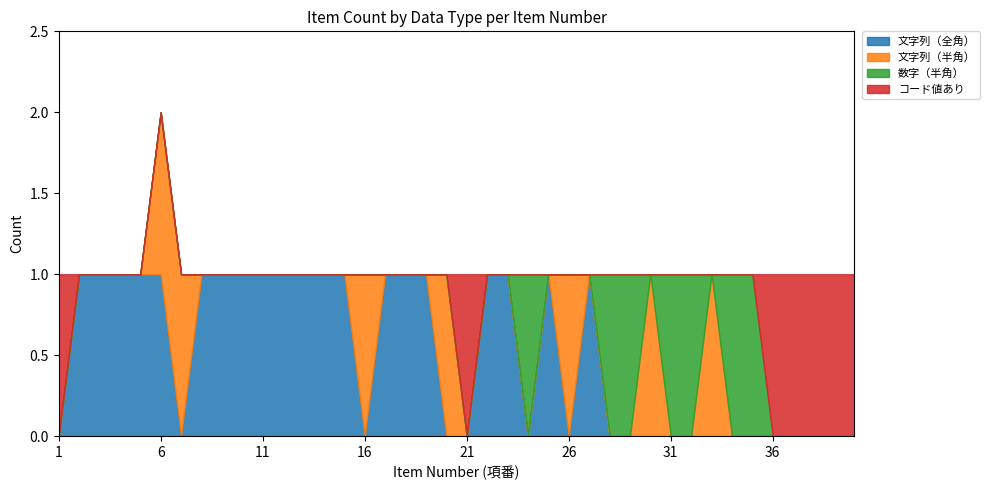

What is the difference between the maximum and second lowest values in the 文字列（全角） series?

1